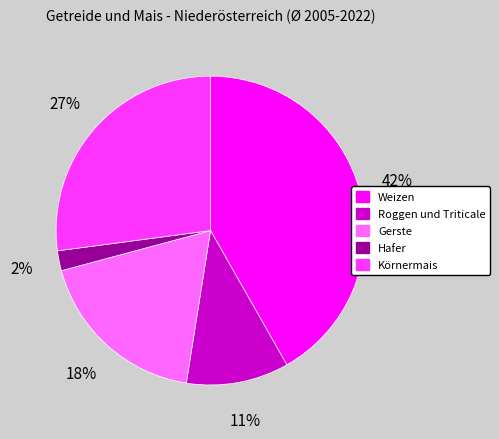

Is there a majority slice in this chart?

No